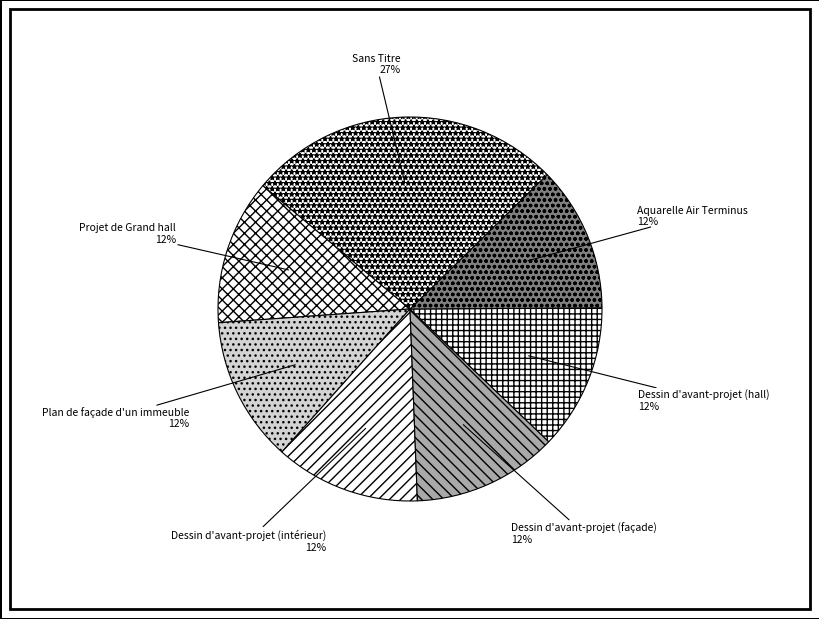

What is the ratio of the value at Dessin d'avant-projet (façade) to the value at Projet de Grand hall?

1.0